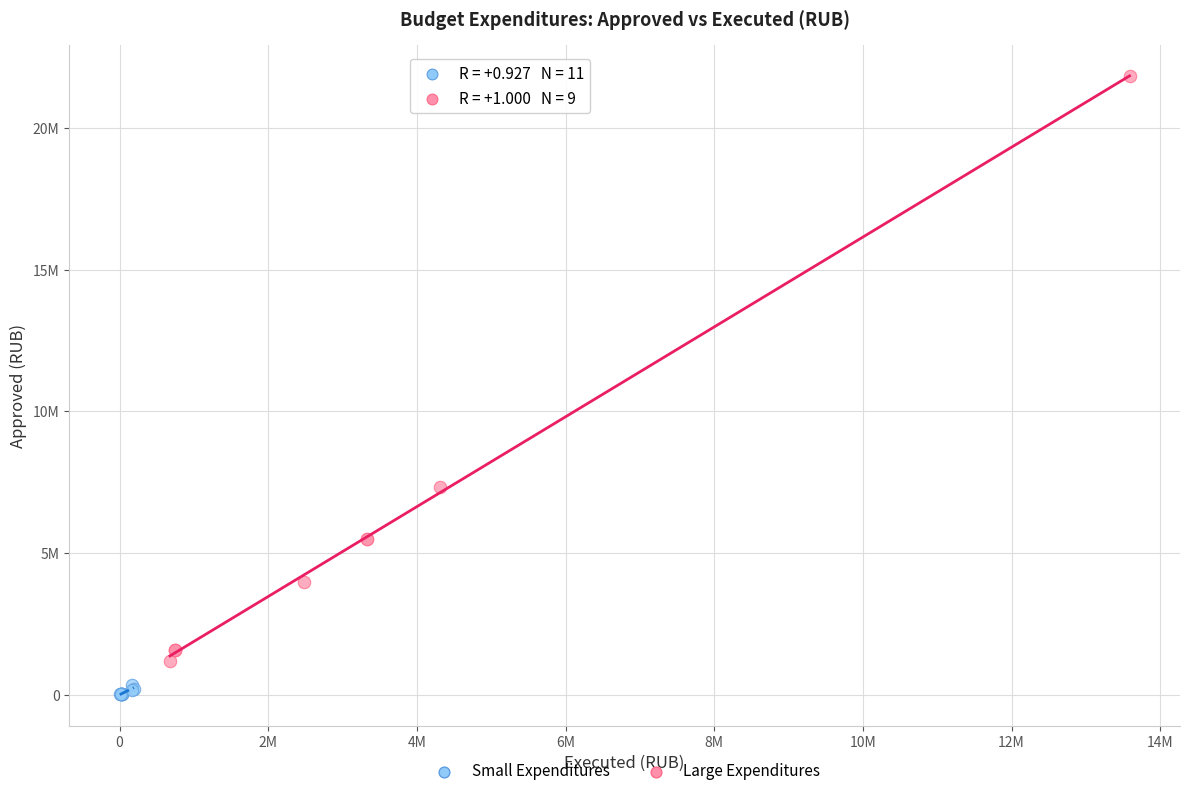

Which series has the largest Y range (max minus min)?

Large Expenditures